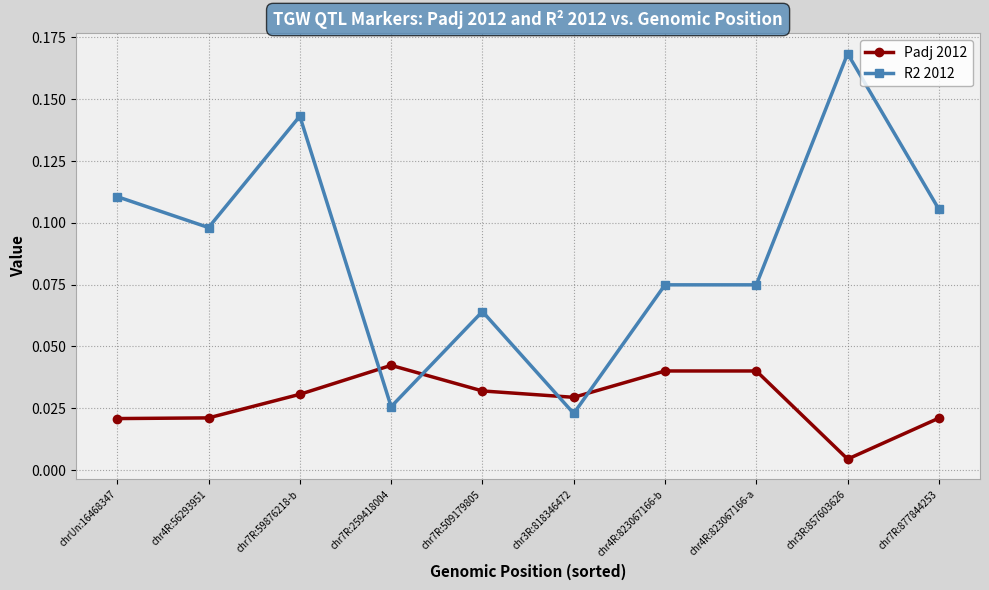

Which series changed the most between chr4R:823067166-b and chr3R:857603626?

R2 2012